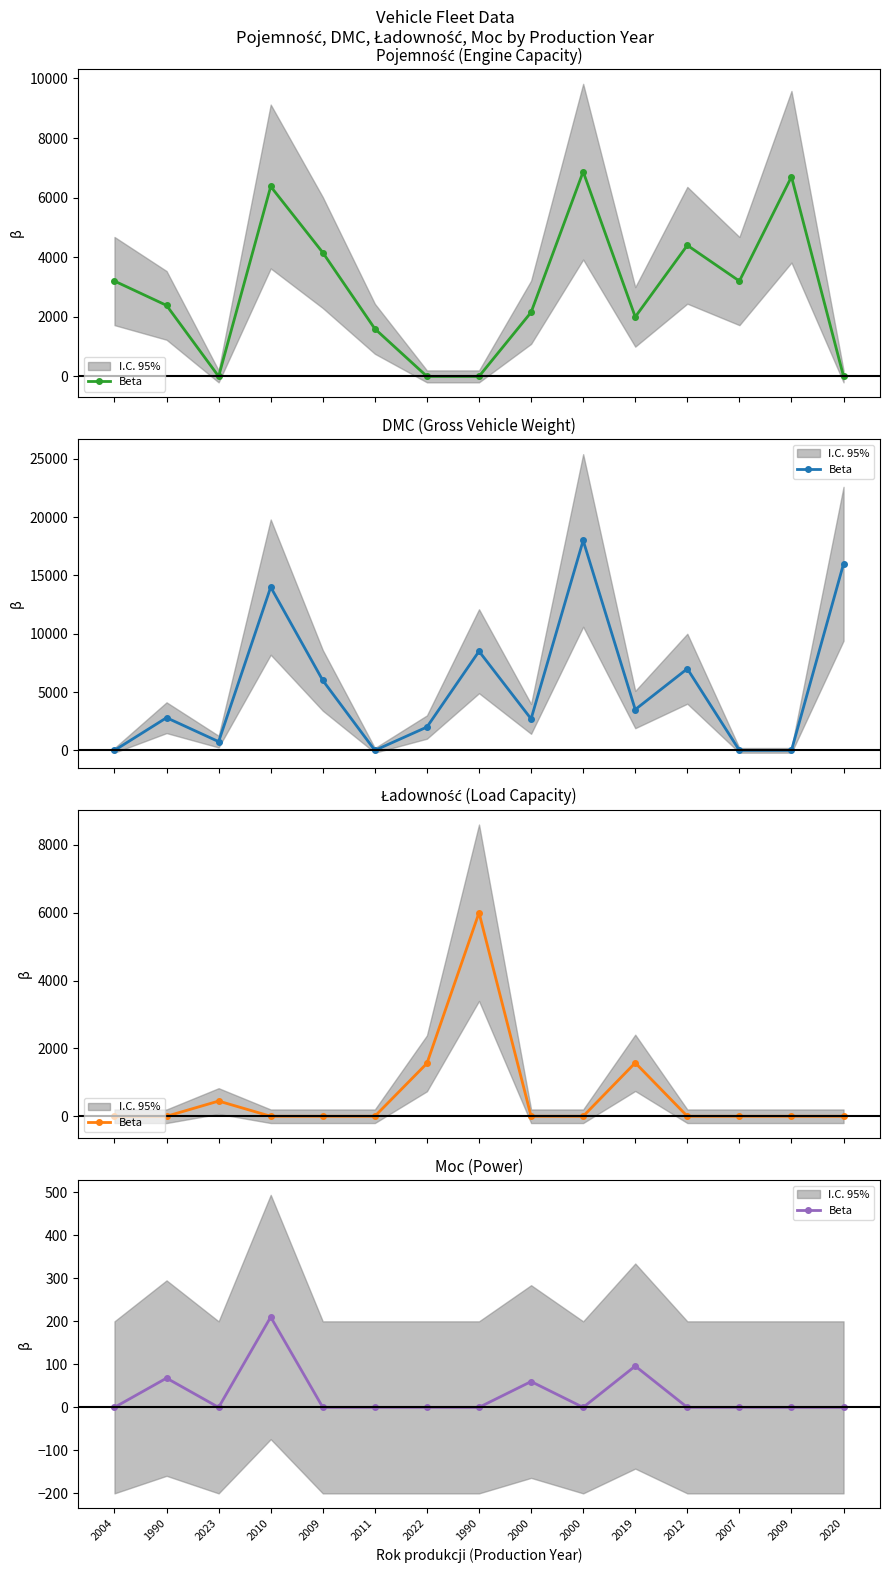

Between 2022 and 2023, which is larger?

2022